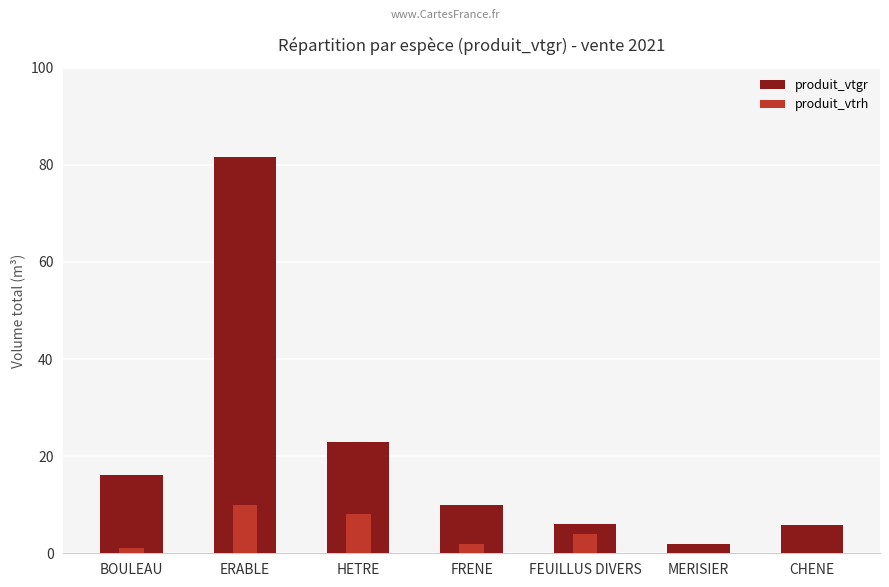

What position from the right is CHENE?

1